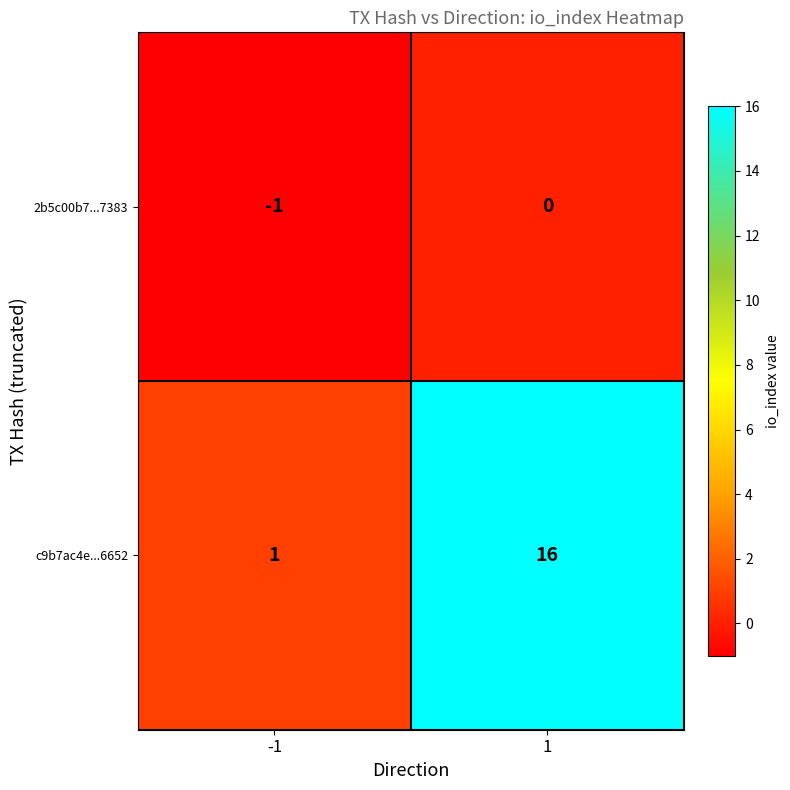

At how many categories does at least one series exceed 5?

1